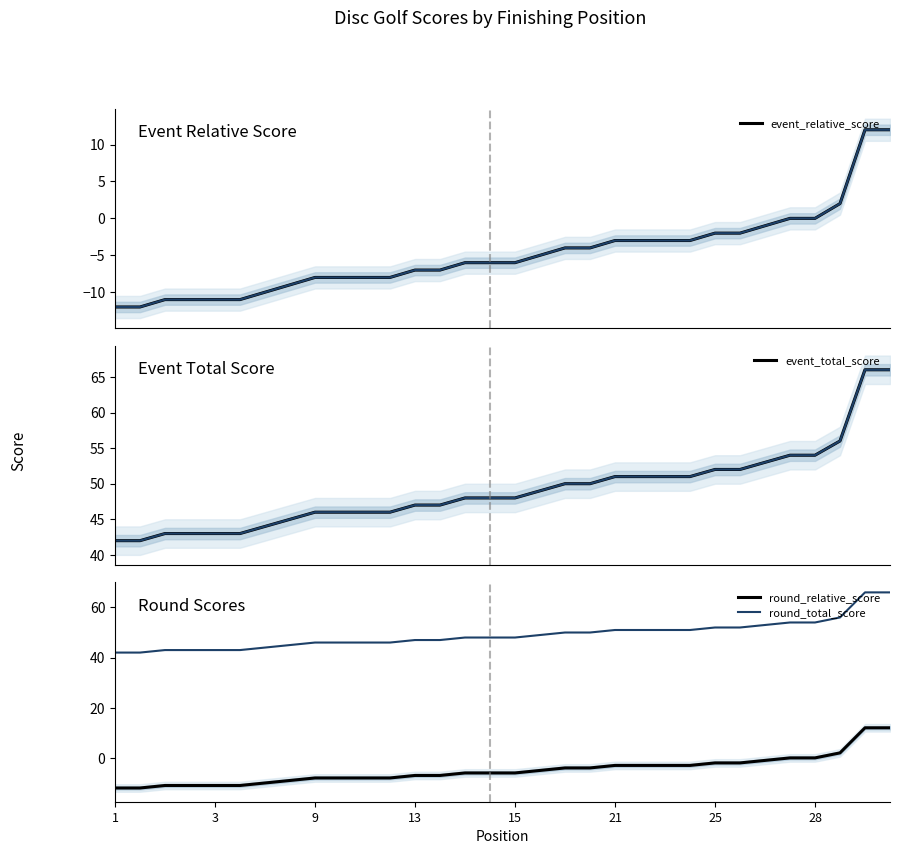

Where does the event_total_score series first go above 48?

17